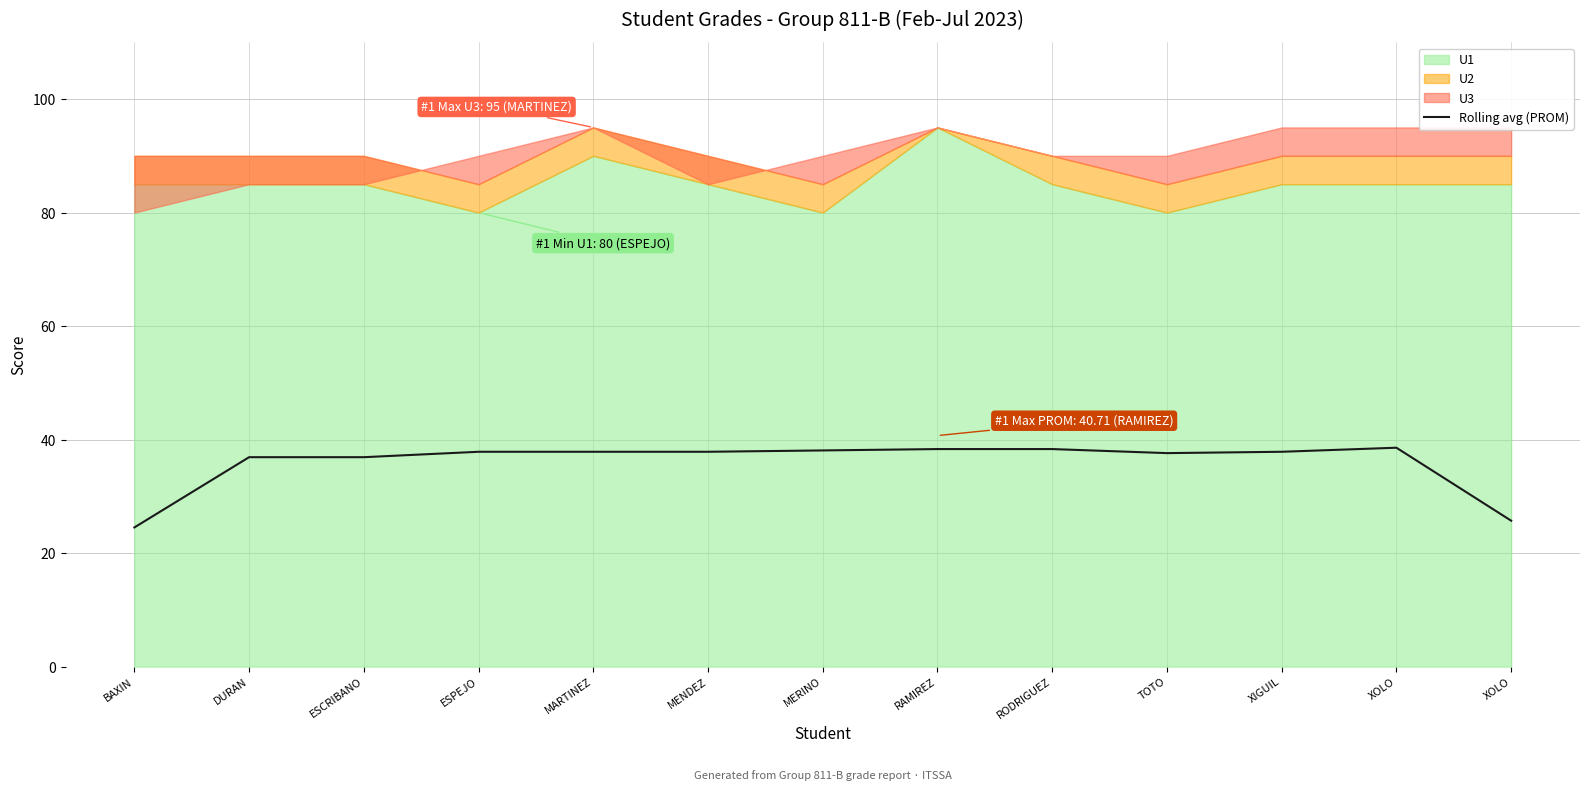

Which category has the highest value across all series?

XOLO